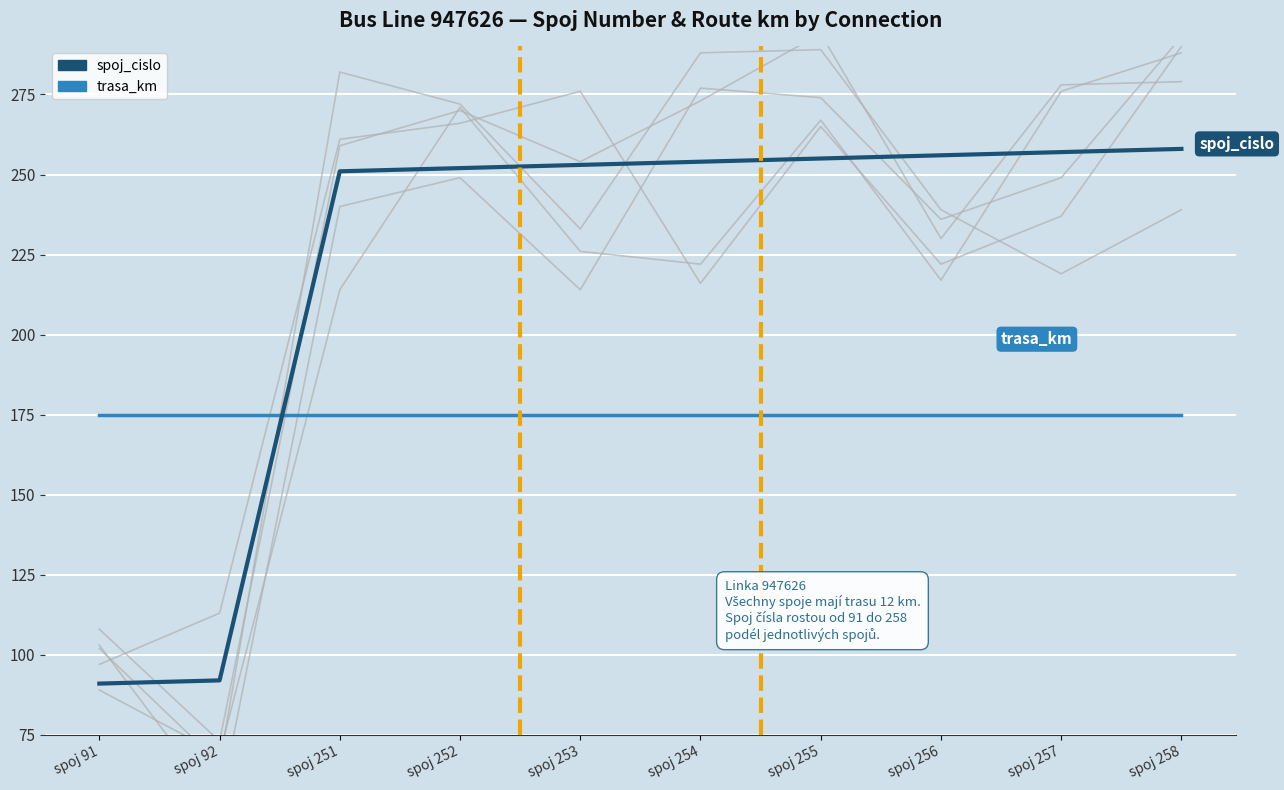

At how many categories does at least one series exceed 140?

10